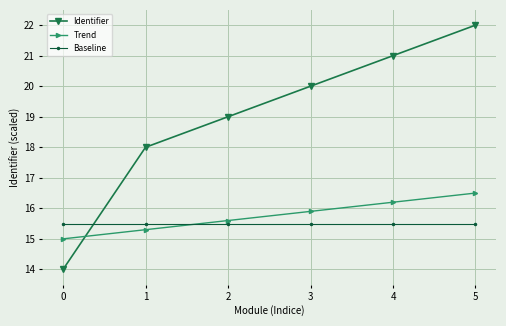

Reading left to right, transcribe all the data shown in this chart.

Identifier: 14.0	18.0	19.0	20.0	21.0	22.0
Trend: 15.0	15.3	15.6	15.9	16.2	16.5
Baseline: 15.5	15.5	15.5	15.5	15.5	15.5